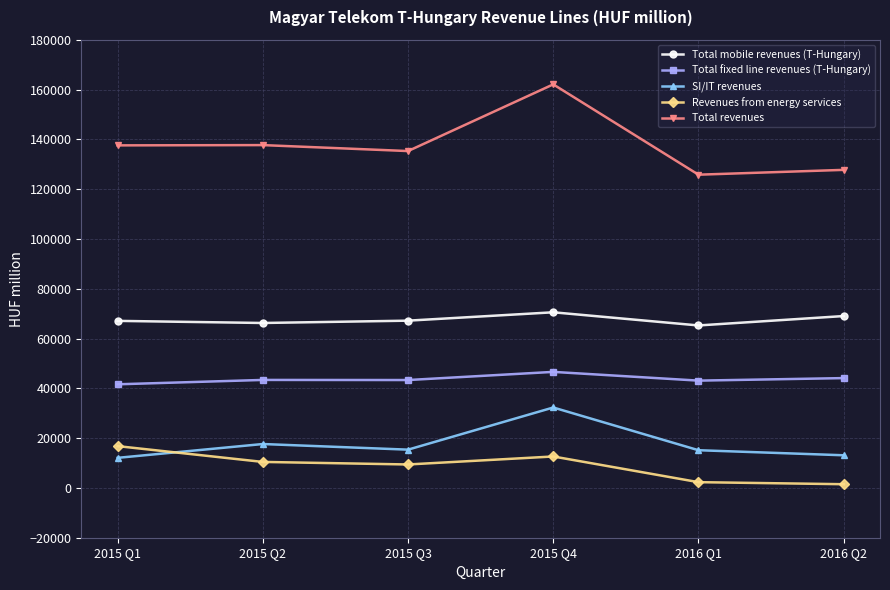

List the series in order of their peak value, lowest first.

Revenues from energy services, SI/IT revenues, Total fixed line revenues (T-Hungary), Total mobile revenues (T-Hungary), Total revenues